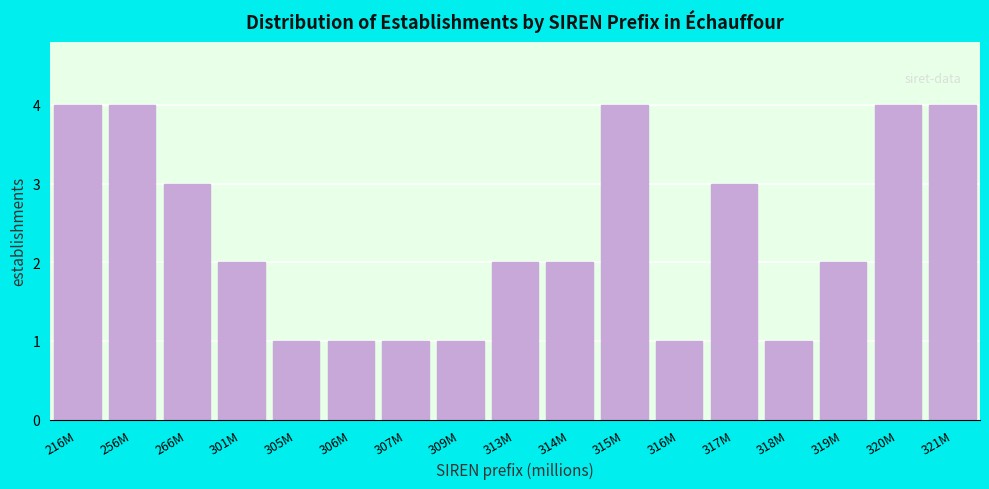

Reading left to right, what are all the values shown in this chart?

216M=4	256M=4	266M=3	301M=2	305M=1	306M=1	307M=1	309M=1	313M=2	314M=2	315M=4	316M=1	317M=3	318M=1	319M=2	320M=4	321M=4